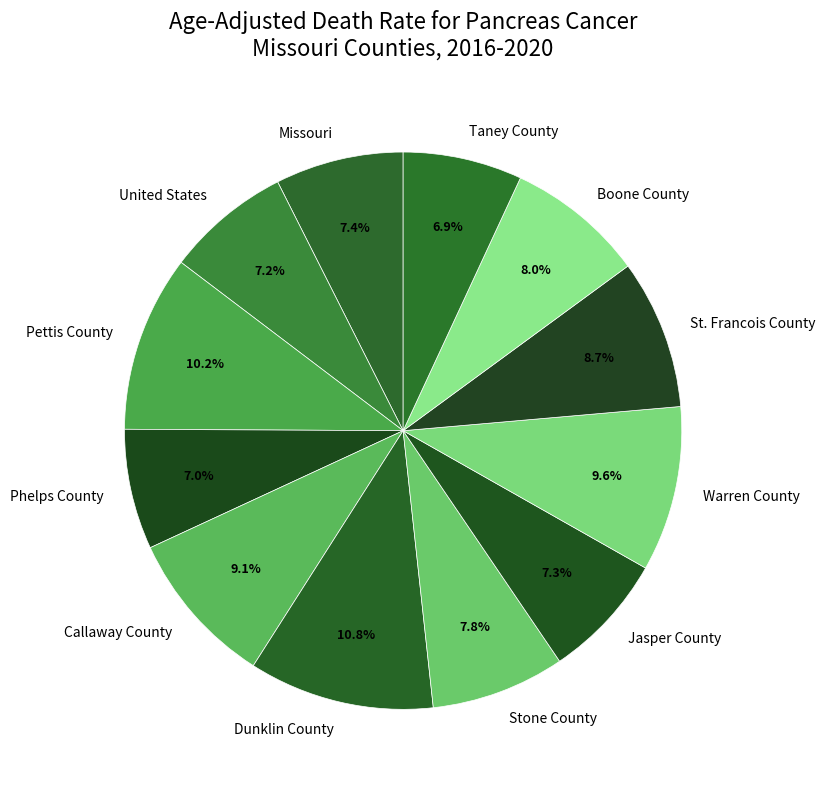

To the nearest percent, what is the difference between the United States and Pettis County slice percentages?

3%